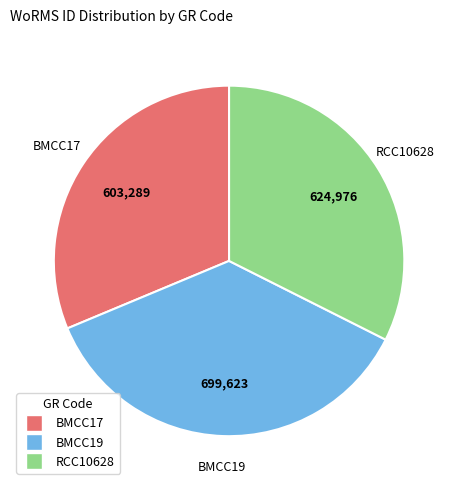

Is there a majority slice in this chart?

No